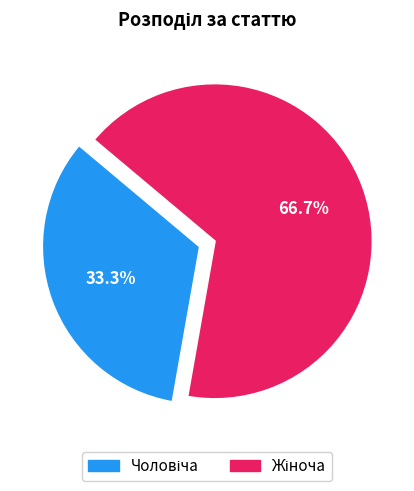

Is there a majority slice in this chart?

Yes